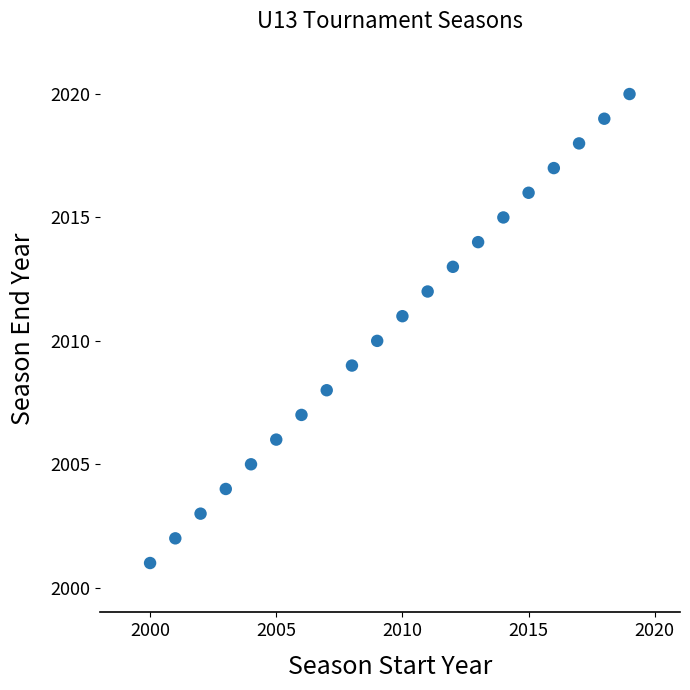

What is the range of Y values (max minus min)?

19